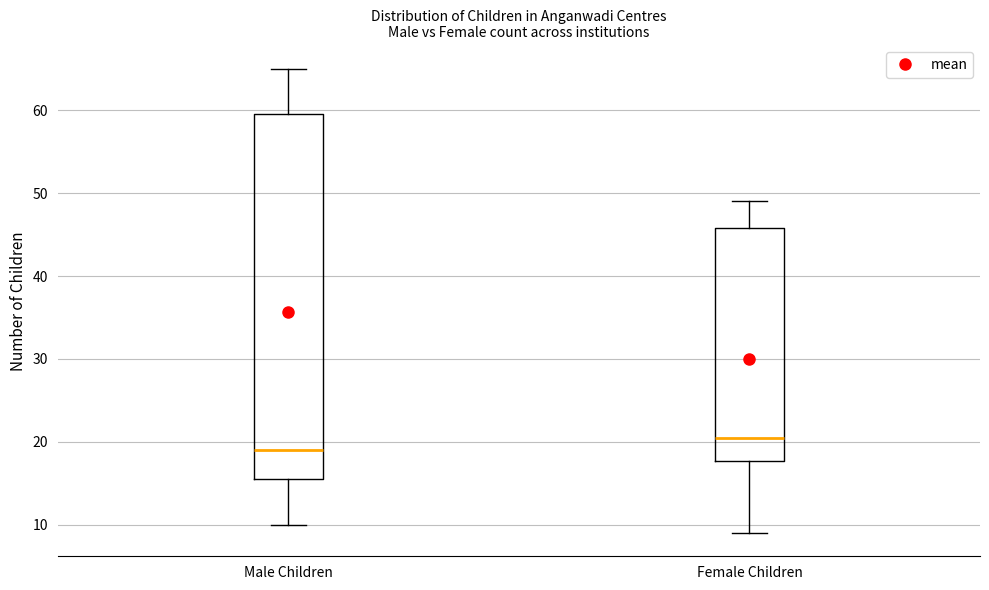

Reading left to right, transcribe this box plot: for each box, give where its median line is, the range the box spans, and where its two whiskers end, as read against the y-axis. The values are not printed on the chart, so give them approximately, as read against the axis.

Male Children: median 19, box 16 to 60, whiskers 10 to 65
Female Children: median 21, box 18 to 46, whiskers 9 to 49